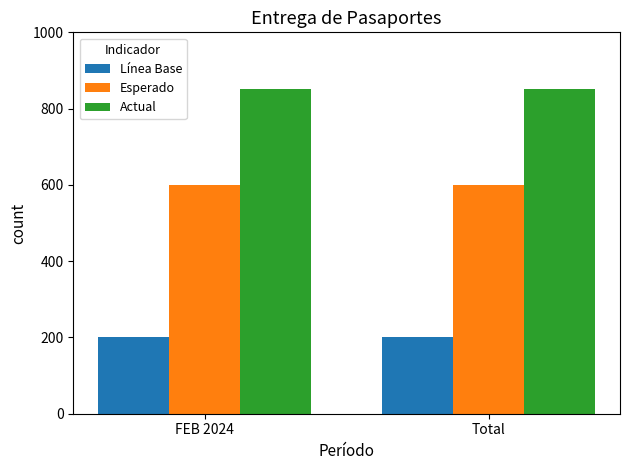

What is the average value of the Esperado series?

600